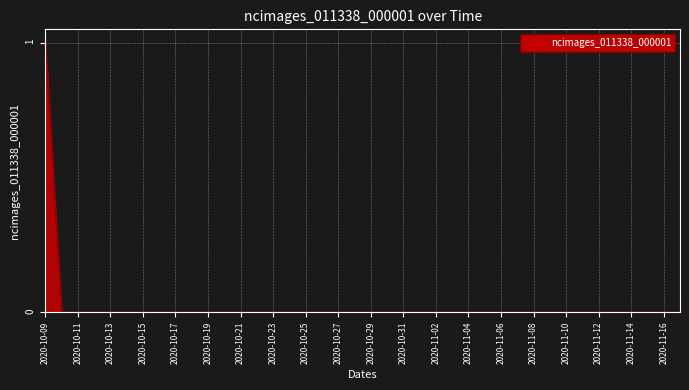

How many lines are shown in the chart?

1